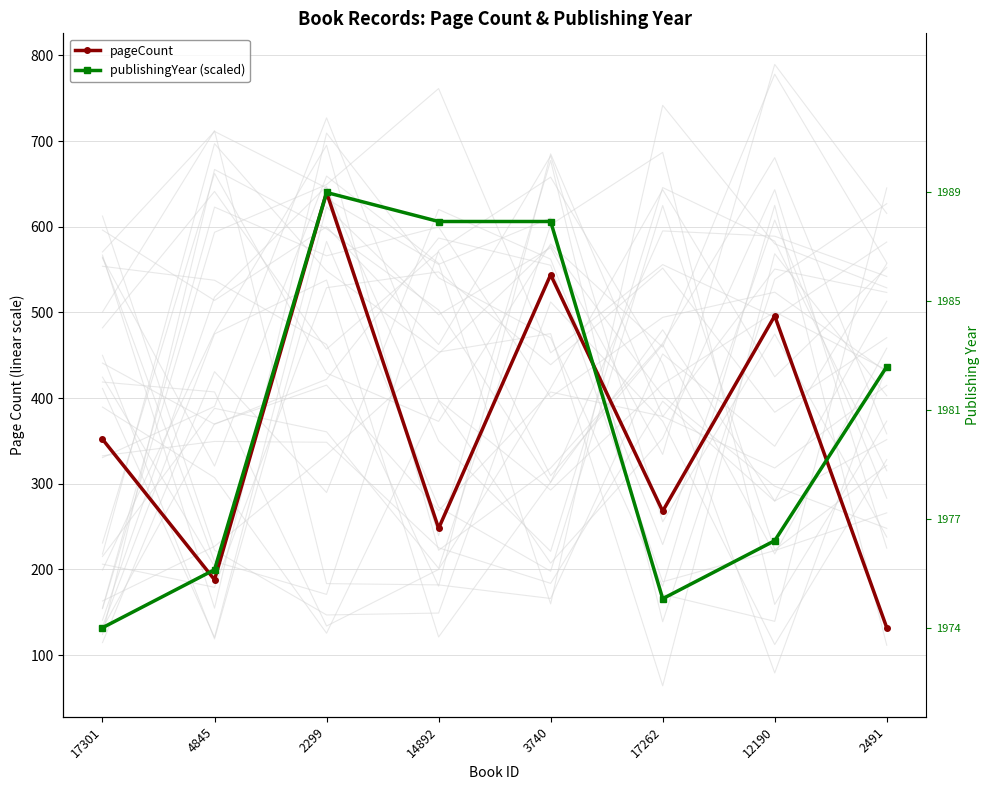

Reading left to right, transcribe all the data shown in this chart.

pageCount: 17301=352.0	4845=188.0	2299=640.0	14892=248.0	3740=544.0	17262=268.0	12190=496.0	2491=132.0
publishingYear (scaled): 17301=132.0	4845=199.7	2299=640.0	14892=606.1	3740=606.1	17262=165.9	12190=233.6	2491=436.8